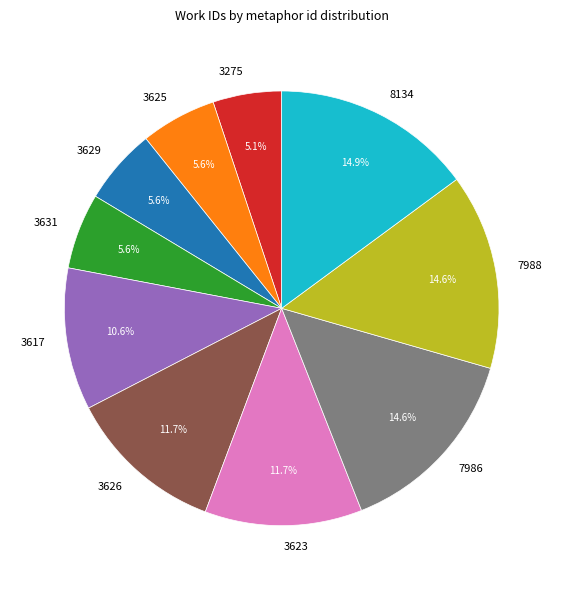

What is the ratio of the value at 3623 to the value at 7988?

0.8